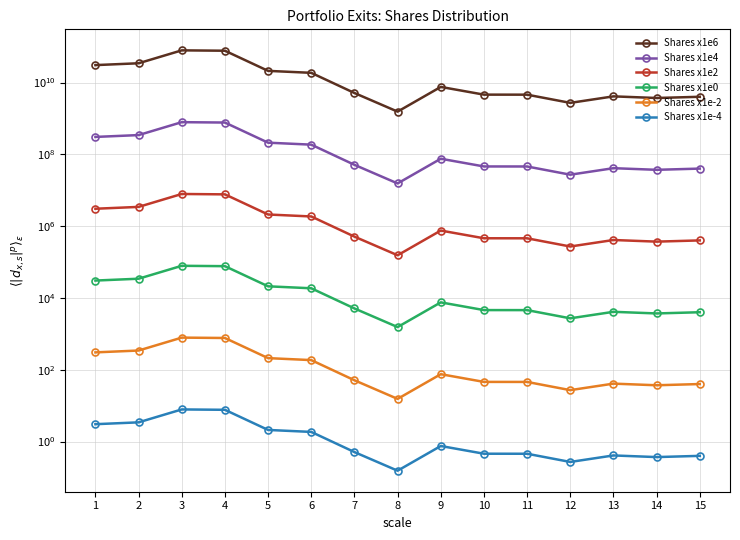

What is the value of the Shares x1e4 point at the 3rd from the left?

785890000.0